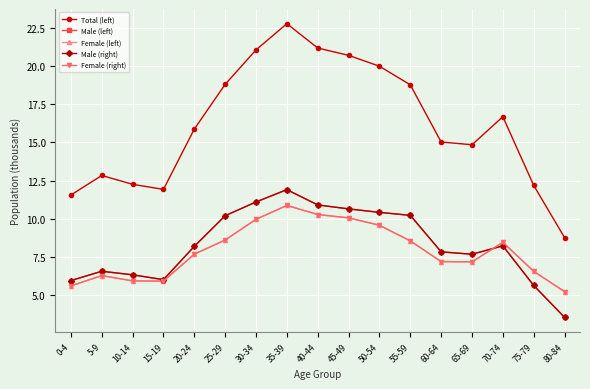

Reading left to right, what are all the values shown in this chart?

Total (left): 0-4=11.5	5-9=12.8	10-14=12.3	15-19=11.9	20-24=15.9	25-29=18.8	30-34=21.1	35-39=22.8	40-44=21.2	45-49=20.7	50-54=20.0	55-59=18.8	60-64=15.0	65-69=14.8	70-74=16.7	75-79=12.2	80-84=8.8
Male (left): 0-4=5.9	5-9=6.6	10-14=6.3	15-19=6.0	20-24=8.2	25-29=10.2	30-34=11.1	35-39=11.9	40-44=10.9	45-49=10.6	50-54=10.4	55-59=10.2	60-64=7.8	65-69=7.7	70-74=8.2	75-79=5.6	80-84=3.5
Female (left): 0-4=5.6	5-9=6.3	10-14=5.9	15-19=5.9	20-24=7.7	25-29=8.6	30-34=10.0	35-39=10.9	40-44=10.3	45-49=10.1	50-54=9.6	55-59=8.5	60-64=7.2	65-69=7.2	70-74=8.5	75-79=6.6	80-84=5.2
Male (right): 0-4=5.9	5-9=6.6	10-14=6.3	15-19=6.0	20-24=8.2	25-29=10.2	30-34=11.1	35-39=11.9	40-44=10.9	45-49=10.6	50-54=10.4	55-59=10.2	60-64=7.8	65-69=7.7	70-74=8.2	75-79=5.6	80-84=3.5
Female (right): 0-4=5.6	5-9=6.3	10-14=5.9	15-19=5.9	20-24=7.7	25-29=8.6	30-34=10.0	35-39=10.9	40-44=10.3	45-49=10.1	50-54=9.6	55-59=8.5	60-64=7.2	65-69=7.2	70-74=8.5	75-79=6.6	80-84=5.2